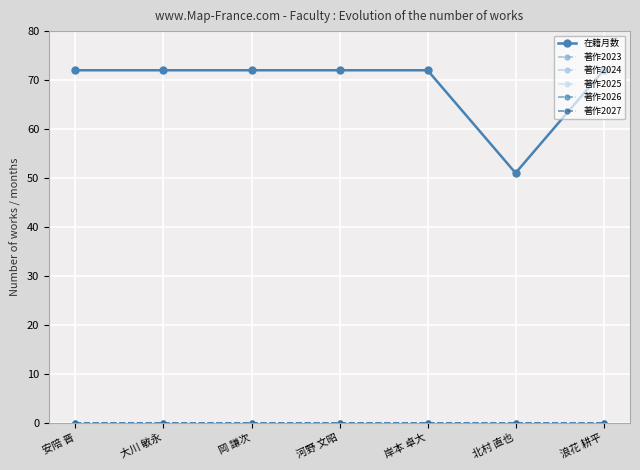

What is the value of the 在籍月数 point at the 1st from the left?

72